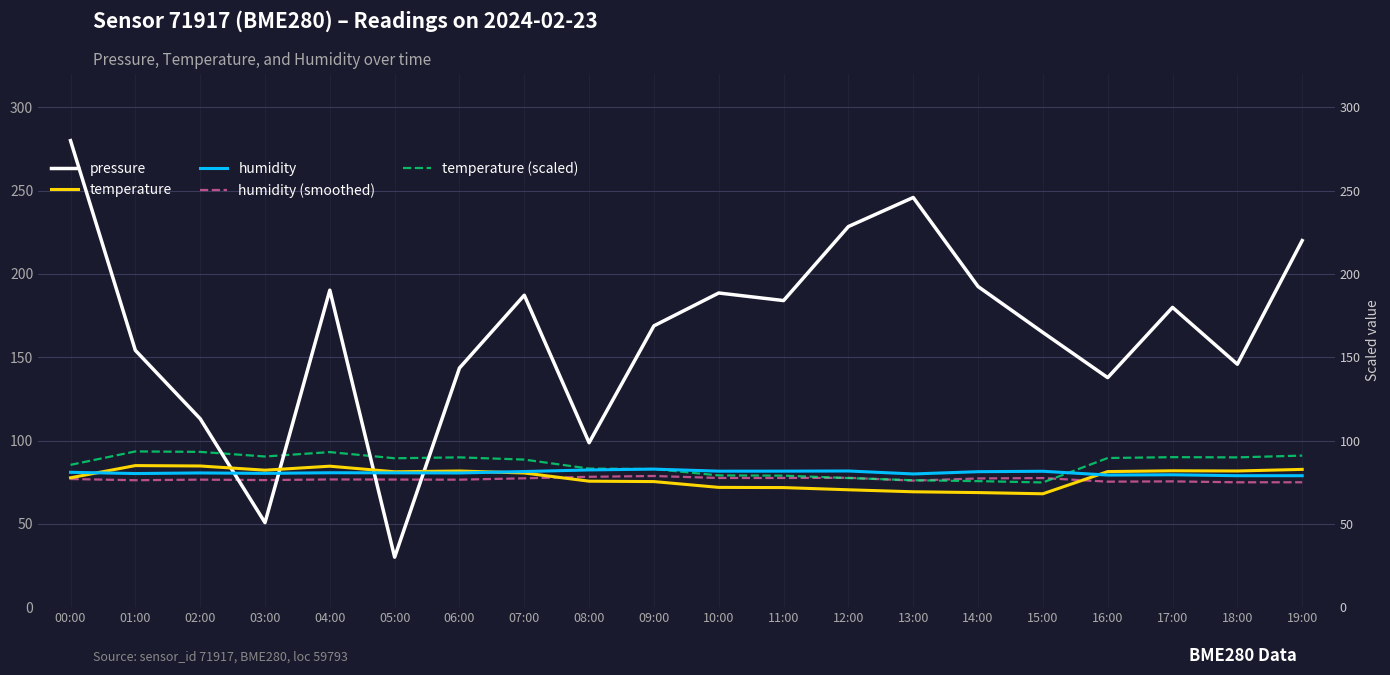

Reading left to right, list all the values displayed in this chart.

pressure: 00:00=280.0	01:00=154.1	02:00=113.1	03:00=50.7	04:00=190.3	05:00=30.0	06:00=143.5	07:00=187.2	08:00=98.7	09:00=168.8	10:00=188.6	11:00=184.0	12:00=228.4	13:00=245.9	14:00=192.4	15:00=164.9	16:00=137.8	17:00=179.9	18:00=145.8	19:00=220.0
temperature: 00:00=77.6	01:00=85.0	02:00=84.7	03:00=82.2	04:00=84.6	05:00=81.2	06:00=81.7	07:00=80.5	08:00=75.6	09:00=75.4	10:00=71.9	11:00=71.8	12:00=70.4	13:00=69.2	14:00=68.8	15:00=68.0	16:00=81.4	17:00=81.8	18:00=81.7	19:00=82.7
humidity: 00:00=80.9	01:00=80.2	02:00=80.5	03:00=80.3	04:00=80.7	05:00=80.6	06:00=80.5	07:00=81.4	08:00=82.3	09:00=82.8	10:00=81.6	11:00=81.6	12:00=81.7	13:00=79.9	14:00=81.3	15:00=81.5	16:00=79.3	17:00=79.5	18:00=78.9	19:00=78.9
humidity (smoothed): 00:00=76.9	01:00=76.2	02:00=76.5	03:00=76.3	04:00=76.6	05:00=76.6	06:00=76.5	07:00=77.3	08:00=78.2	09:00=78.7	10:00=77.5	11:00=77.5	12:00=77.6	13:00=75.9	14:00=77.2	15:00=77.5	16:00=75.3	17:00=75.5	18:00=74.9	19:00=74.9
temperature (scaled): 00:00=85.4	01:00=93.5	02:00=93.2	03:00=90.4	04:00=93.1	05:00=89.4	06:00=89.9	07:00=88.6	08:00=83.2	09:00=82.9	10:00=79.1	11:00=78.9	12:00=77.5	13:00=76.2	14:00=75.6	15:00=74.8	16:00=89.5	17:00=90.0	18:00=89.9	19:00=90.9